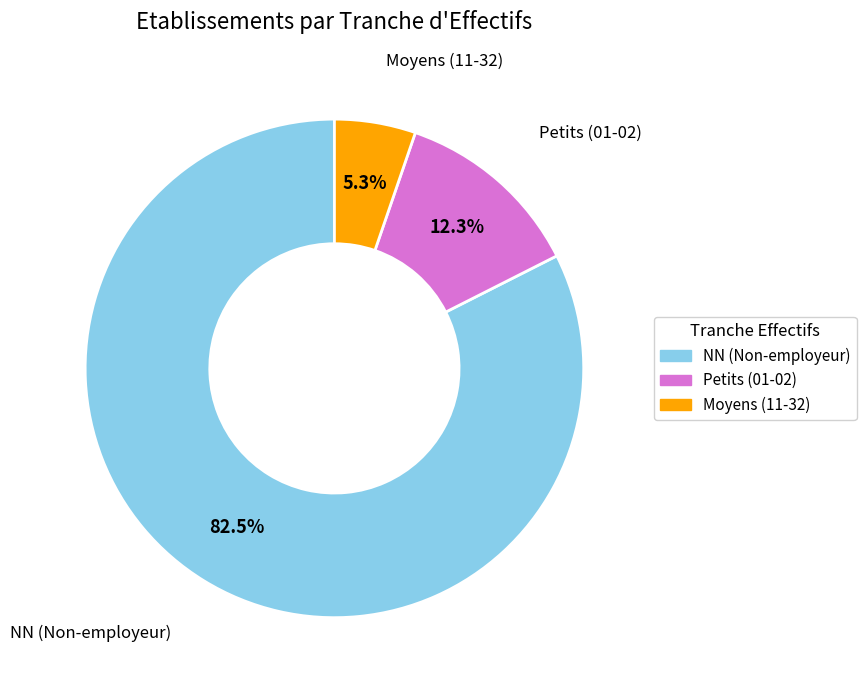

How many slices are in this pie chart?

3